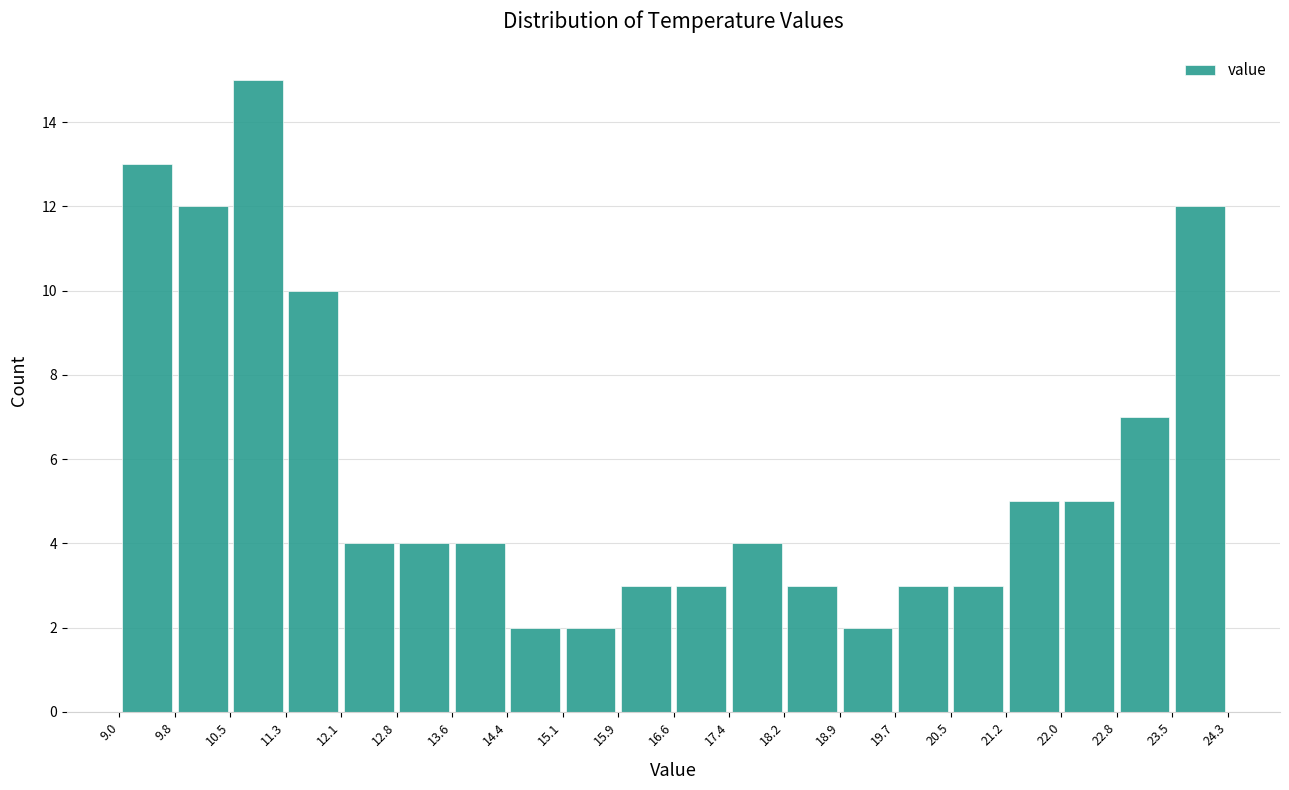

Reading left to right, list every bar in this chart as the range it spans on the x-axis followed by its height. The values are not printed on the chart, so give them approximately, as read against the axis.

9.0 to 9.8: 13
9.8 to 10.5: 12
10.5 to 11.3: 15
11.3 to 12.1: 10
12.1 to 12.8: 4
12.8 to 13.6: 4
13.6 to 14.4: 4
14.4 to 15.1: 2
15.1 to 15.9: 2
15.9 to 16.6: 3
16.6 to 17.4: 3
17.4 to 18.2: 4
18.2 to 18.9: 3
18.9 to 19.7: 2
19.7 to 20.5: 3
20.5 to 21.2: 3
21.2 to 22.0: 5
22.0 to 22.8: 5
22.8 to 23.5: 7
23.5 to 24.3: 12